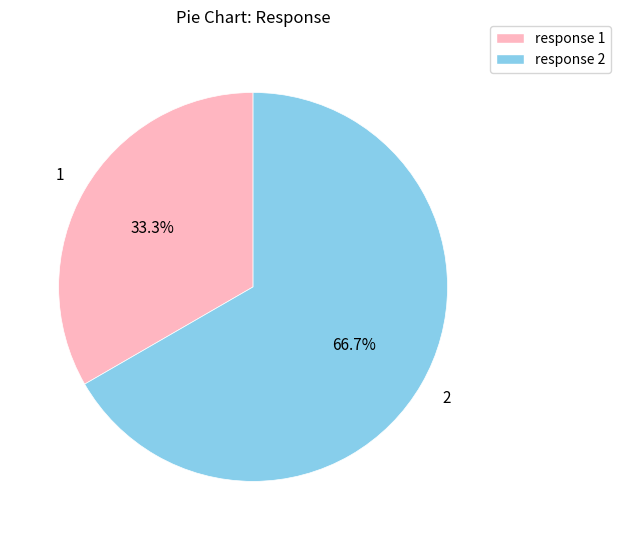

Is there any slice that represents more than half of the pie?

Yes